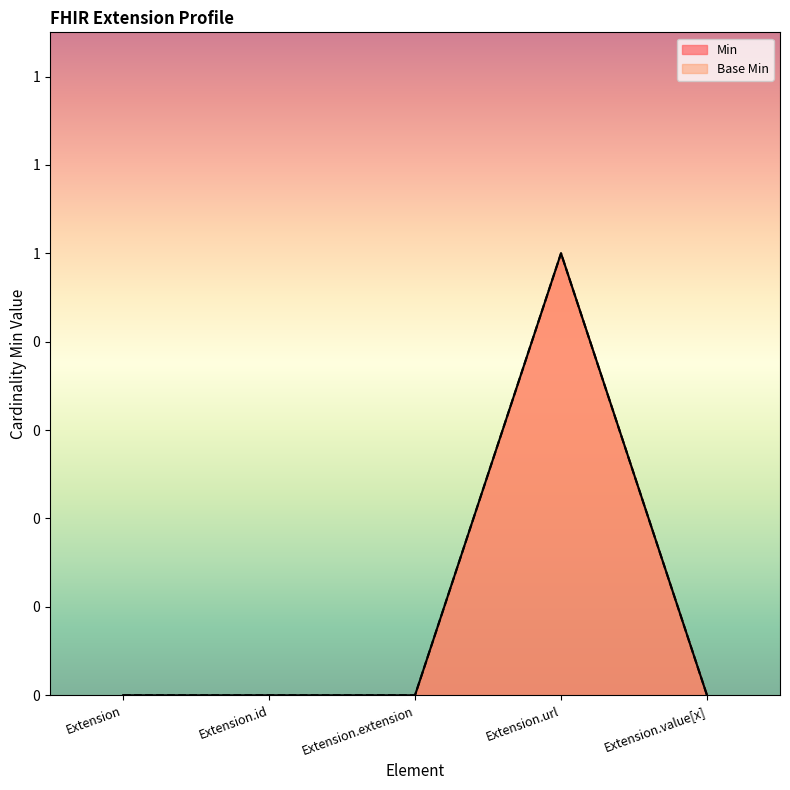

How many values in the Base Min series exceed 0?

1